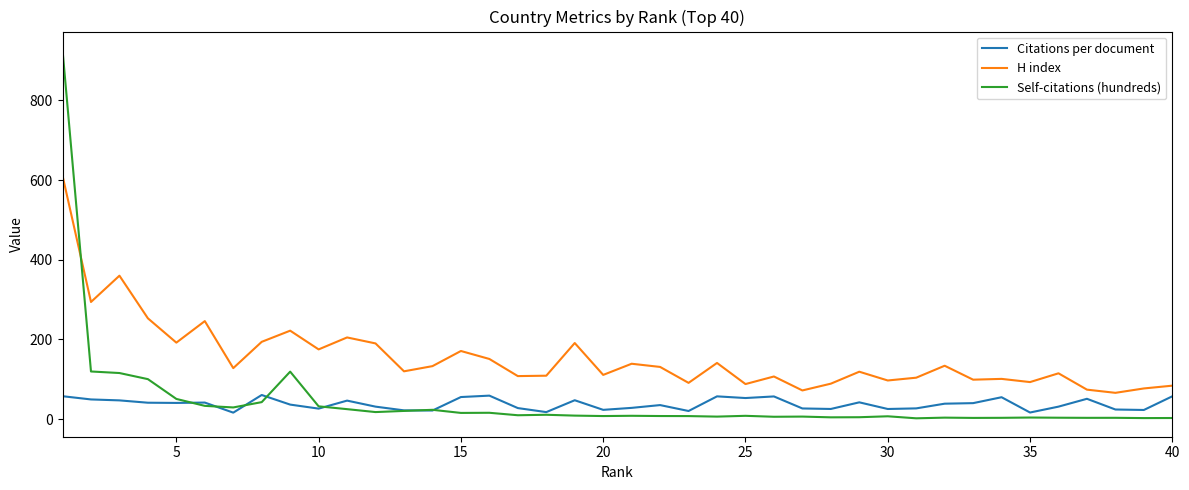

True or false: H index and Citations per document cross at least once.

False